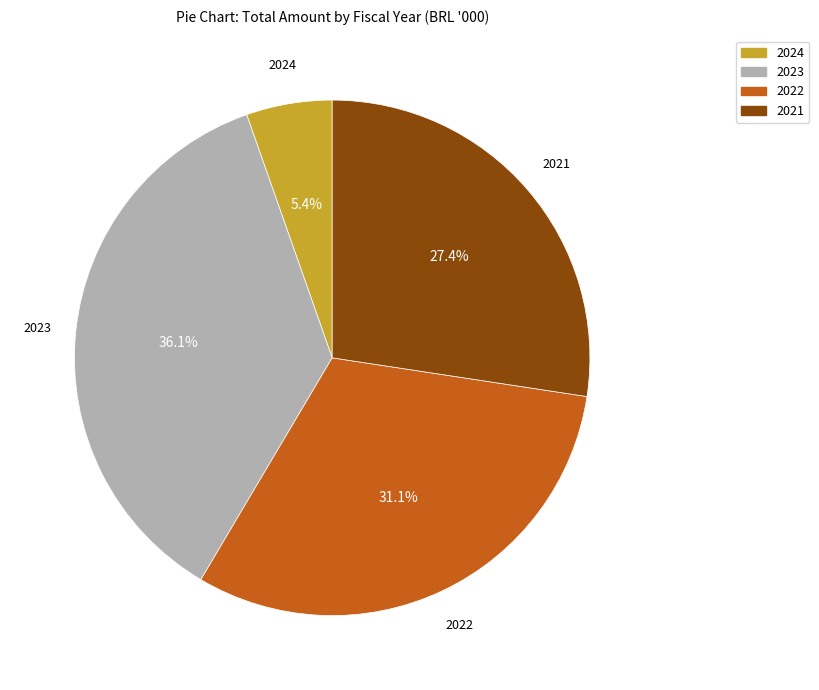

To the nearest percent, what percentage of the pie is 2023?

36%